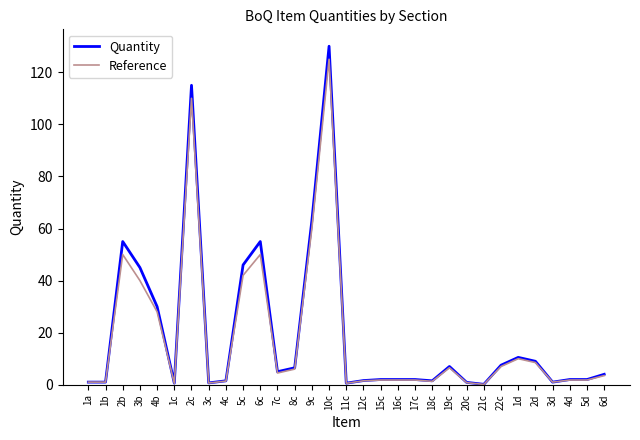

At which category is the sum across all series the highest?

10c